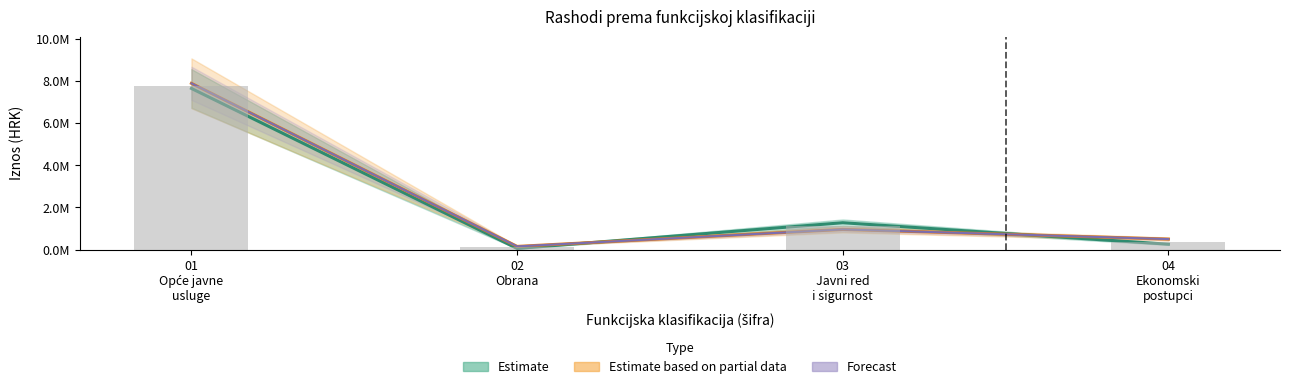

What is the total value across all series at 01
Opće javne
usluge?

31217495.5